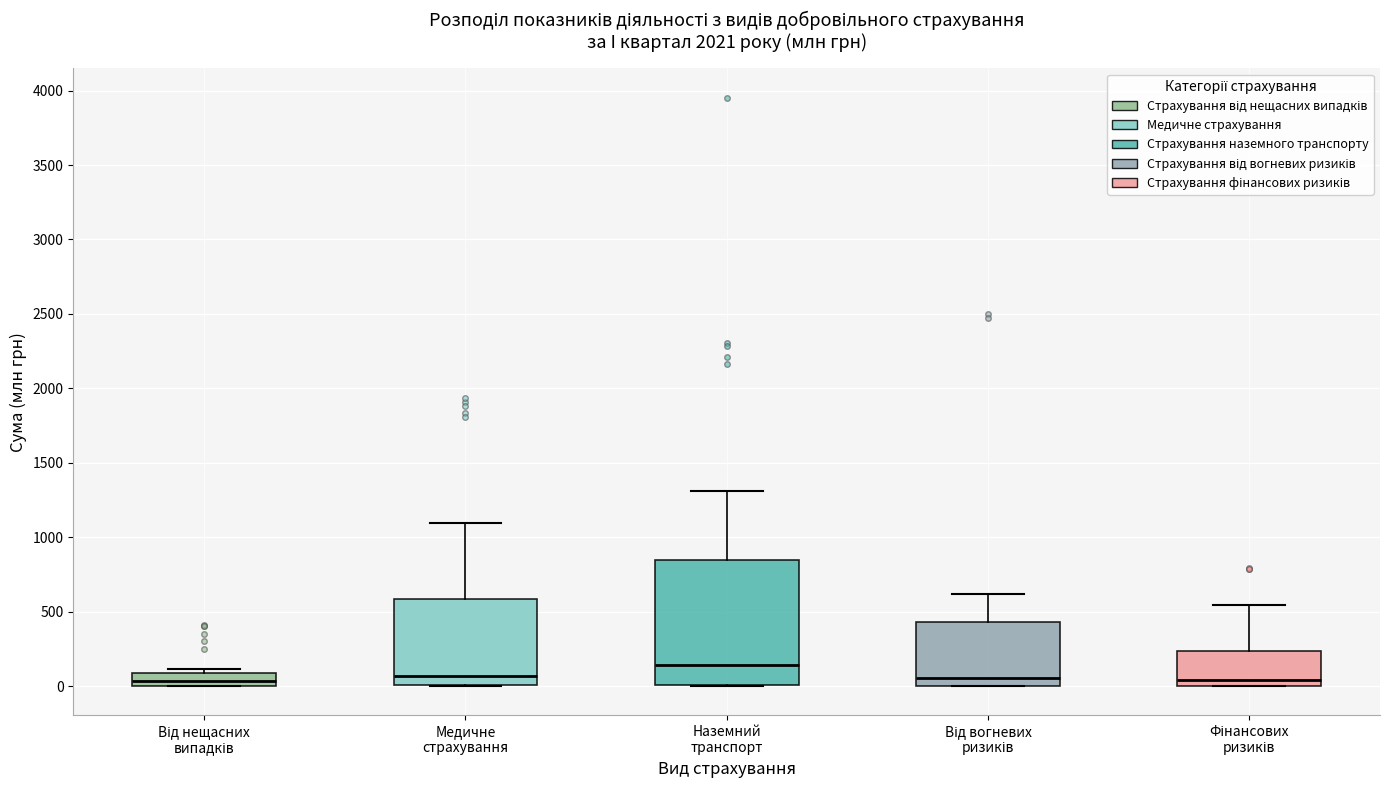

Reading left to right, read every box against the y-axis: the position of its median line, the range the box covers, and the ends of its whiskers. The values are not printed on the chart, so give them approximately, as read against the axis.

Від нещасних випадків: median 50, box 0 to 100, whiskers 0 to 100 (just above the box's upper edge)
Медичне страхування: median 50, box 0 to 600, whiskers 0 to 1100
Наземний транспорт: median 150, box 0 to 850, whiskers 0 to 1300
Від вогневих ризиків: median 50, box 0 to 450, whiskers 0 to 600
Фінансових ризиків: median 50, box 0 to 250, whiskers 0 to 550